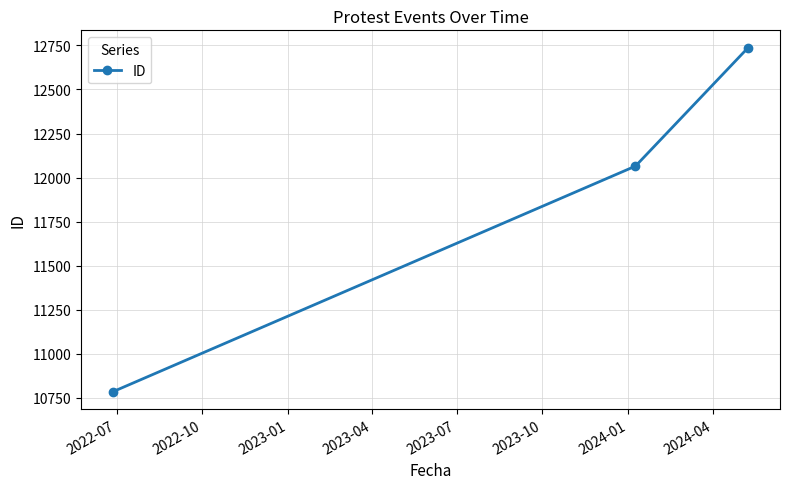

Count the values in the range 10784 to 12738.

3